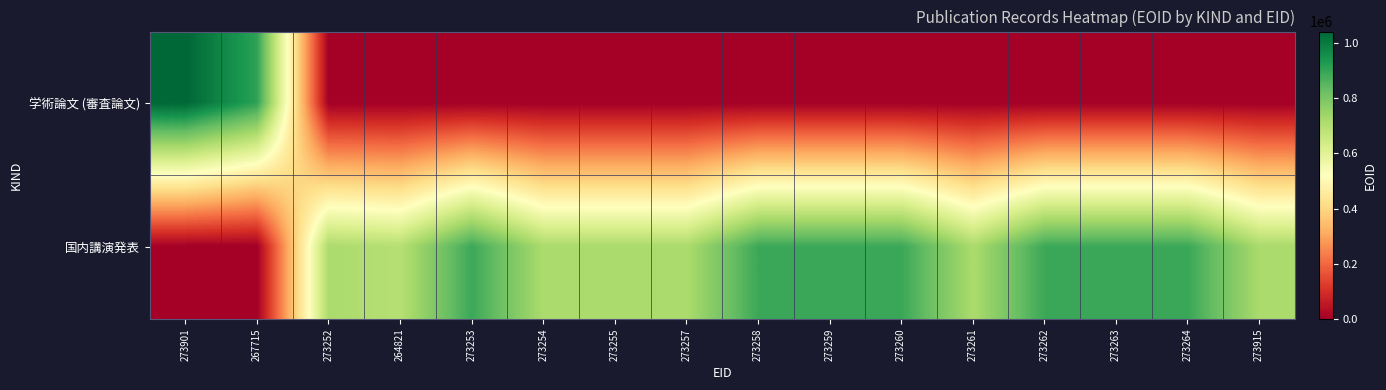

Reading left to right, what are all the values shown in this chart?

学術論文 (審査論文): 273901=1040849	267715=907236	273252=0	264821=0	273253=0	273254=0	273255=0	273257=0	273258=0	273259=0	273260=0	273261=0	273262=0	273263=0	273264=0	273915=0
国内講演発表: 273901=0	267715=0	273252=716146	264821=695666	273253=889514	273254=716164	273255=716149	273257=716160	273258=891098	273259=891101	273260=891095	273261=716159	273262=891090	273263=891091	273264=891109	273915=718649